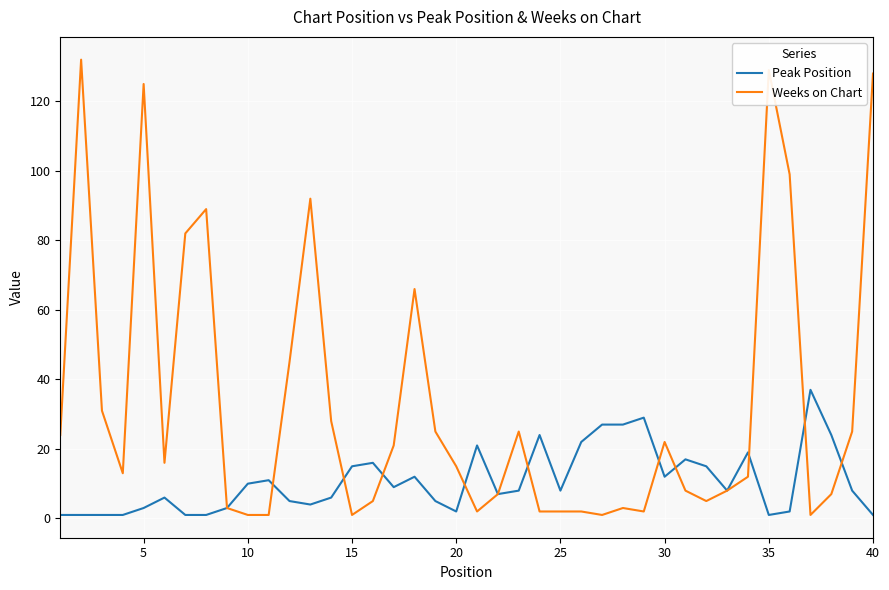

Which series has the largest total across all categories?

Weeks on Chart